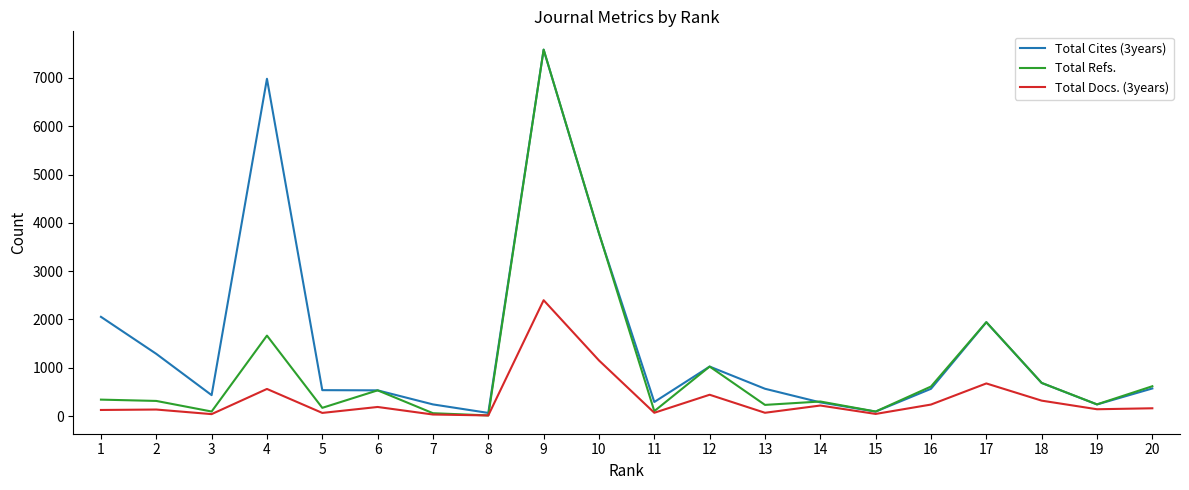

Which category has the highest value across all series?

9